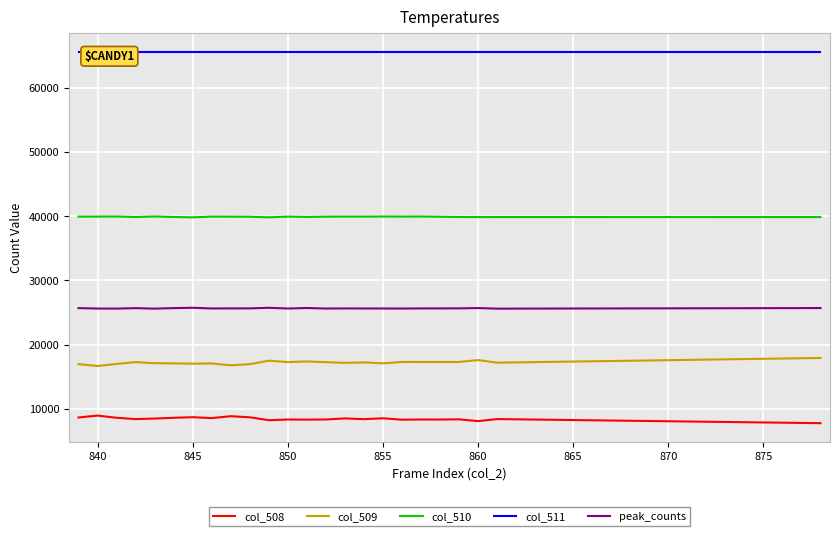

True or false: col_508 and peak_counts intersect in this chart.

False